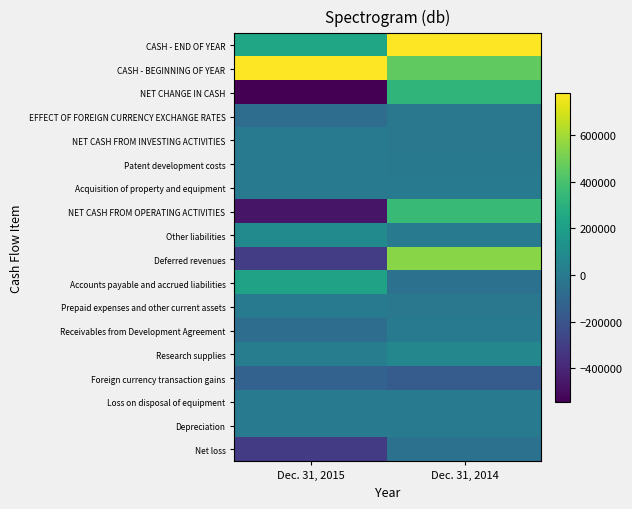

Reading left to right, what are all the values shown in this chart?

Net loss: Dec. 31, 2015=-311968	Dec. 31, 2014=-48813
Depreciation: Dec. 31, 2015=4632	Dec. 31, 2014=9613
Loss on disposal of equipment: Dec. 31, 2015=0	Dec. 31, 2014=7
Foreign currency transaction gains: Dec. 31, 2015=-128876	Dec. 31, 2014=-159077
Research supplies: Dec. 31, 2015=17063	Dec. 31, 2014=69528
Receivables from Development Agreement: Dec. 31, 2015=-72137	Dec. 31, 2014=0
Prepaid expenses and other current assets: Dec. 31, 2015=7621	Dec. 31, 2014=-13470
Accounts payable and accrued liabilities: Dec. 31, 2015=221844	Dec. 31, 2014=-48414
Deferred revenues: Dec. 31, 2015=-301840	Dec. 31, 2014=544653
Other liabilities: Dec. 31, 2015=91619	Dec. 31, 2014=0
NET CASH FROM OPERATING ACTIVITIES: Dec. 31, 2015=-472042	Dec. 31, 2014=354027
Acquisition of property and equipment: Dec. 31, 2015=-1397	Dec. 31, 2014=-4707
Patent development costs: Dec. 31, 2015=0	Dec. 31, 2014=-9380
NET CASH FROM INVESTING ACTIVITIES: Dec. 31, 2015=-1397	Dec. 31, 2014=-14087
EFFECT OF FOREIGN CURRENCY EXCHANGE RATES: Dec. 31, 2015=-71261	Dec. 31, 2014=-14262
NET CHANGE IN CASH: Dec. 31, 2015=-544700	Dec. 31, 2014=325678
CASH - BEGINNING OF YEAR: Dec. 31, 2015=781988	Dec. 31, 2014=456310
CASH - END OF YEAR: Dec. 31, 2015=237288	Dec. 31, 2014=781988